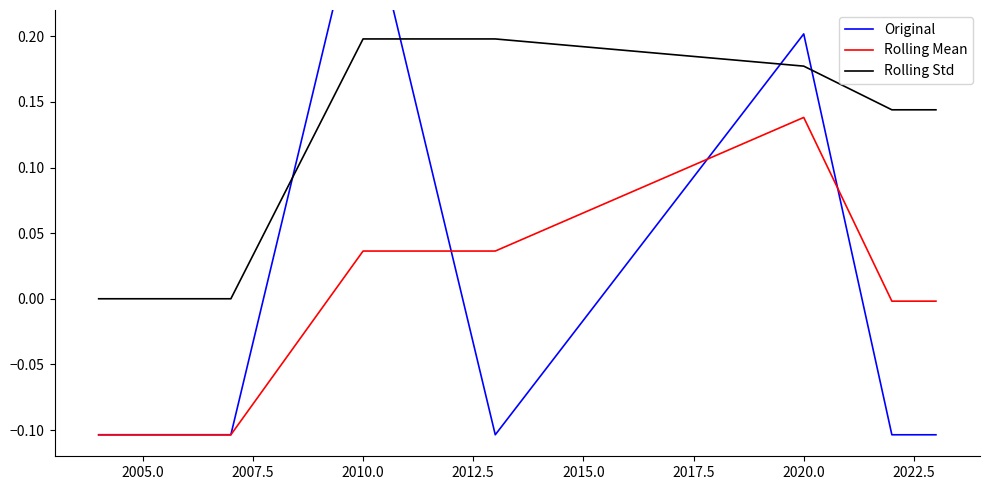

How many values in Rolling Mean are below zero?

4